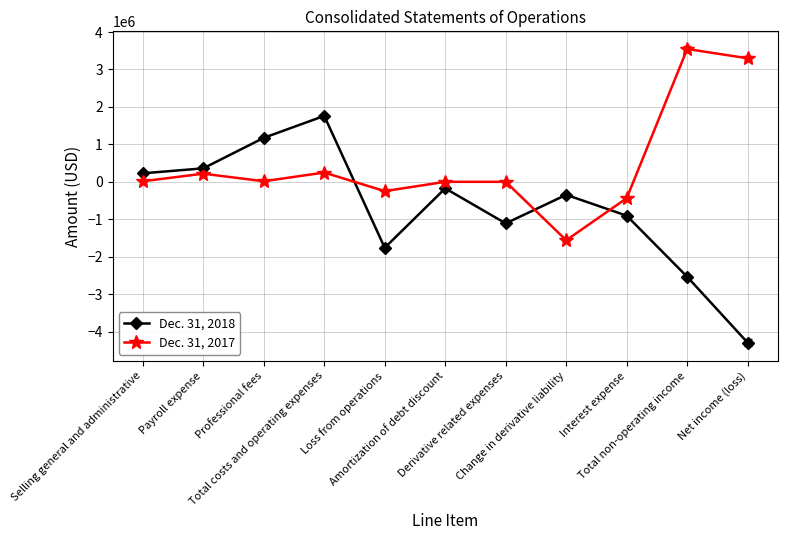

What is the difference between the maximum and minimum values in the Dec. 31, 2018 series?

6057049